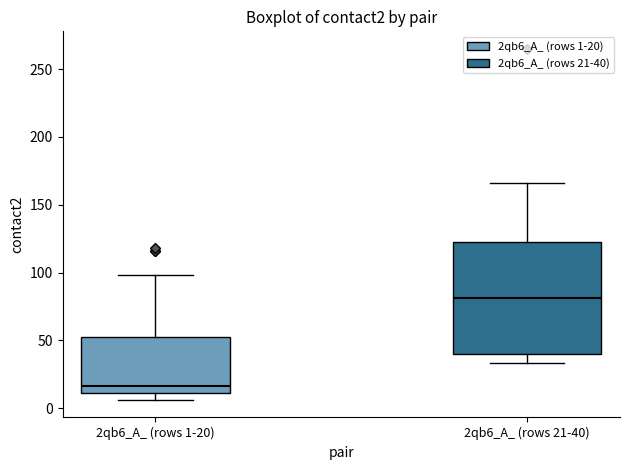

Where is the upper edge of the box for 2qb6_A_ (rows 1-20) on the y-axis? The values are not printed on the chart, so give them approximately, as read against the axis.

50